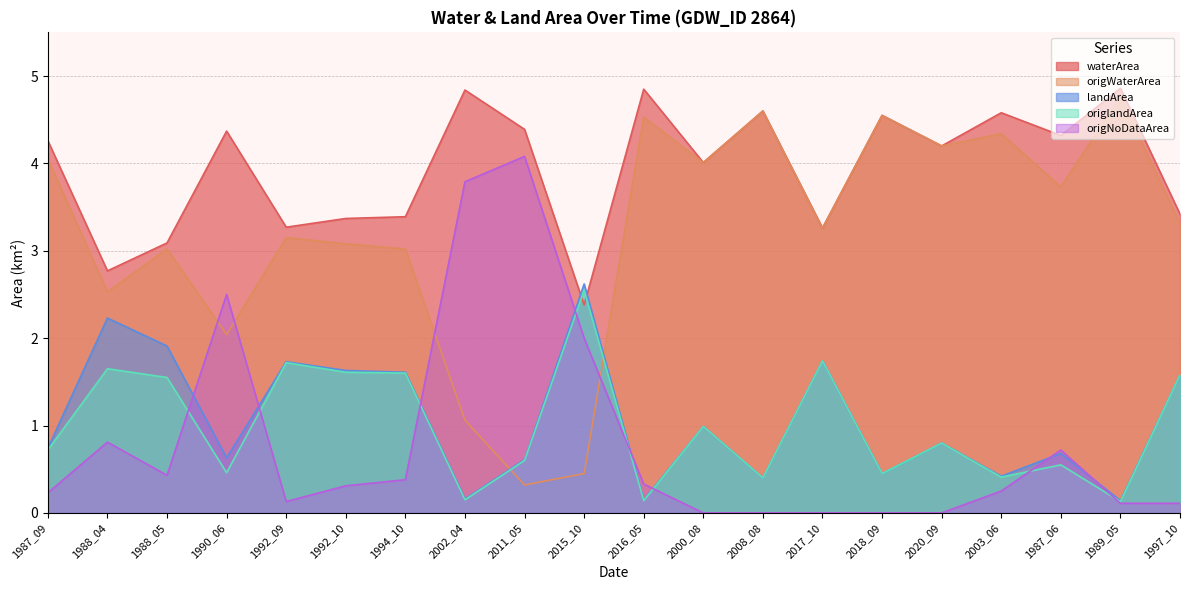

Reading left to right, transcribe all the data shown in this chart.

waterArea: 4.3	2.8	3.1	4.4	3.3	3.4	3.4	4.8	4.4	2.4	4.8	4.0	4.6	3.3	4.5	4.2	4.6	4.3	4.9	3.4
origWaterArea: 4.0	2.5	3.0	2.0	3.1	3.1	3.0	1.1	0.3	0.5	4.5	4.0	4.6	3.3	4.5	4.2	4.3	3.7	4.8	3.3
landArea: 0.7	2.2	1.9	0.6	1.7	1.6	1.6	0.2	0.6	2.6	0.1	1.0	0.4	1.7	0.5	0.8	0.4	0.7	0.1	1.6
origlandArea: 0.7	1.6	1.6	0.5	1.7	1.6	1.6	0.1	0.6	2.5	0.1	1.0	0.4	1.7	0.5	0.8	0.4	0.6	0.1	1.6
origNoDataArea: 0.2	0.8	0.4	2.5	0.1	0.3	0.4	3.8	4.1	2.0	0.3	0.0	0.0	0.0	0.0	0.0	0.2	0.7	0.1	0.1